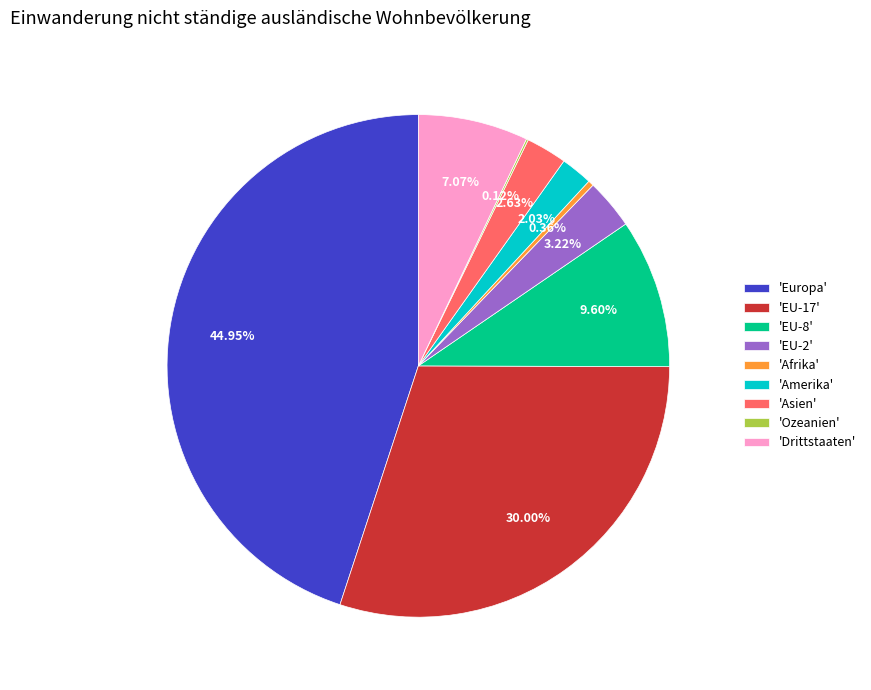

Which slice is the largest?

'Europa'